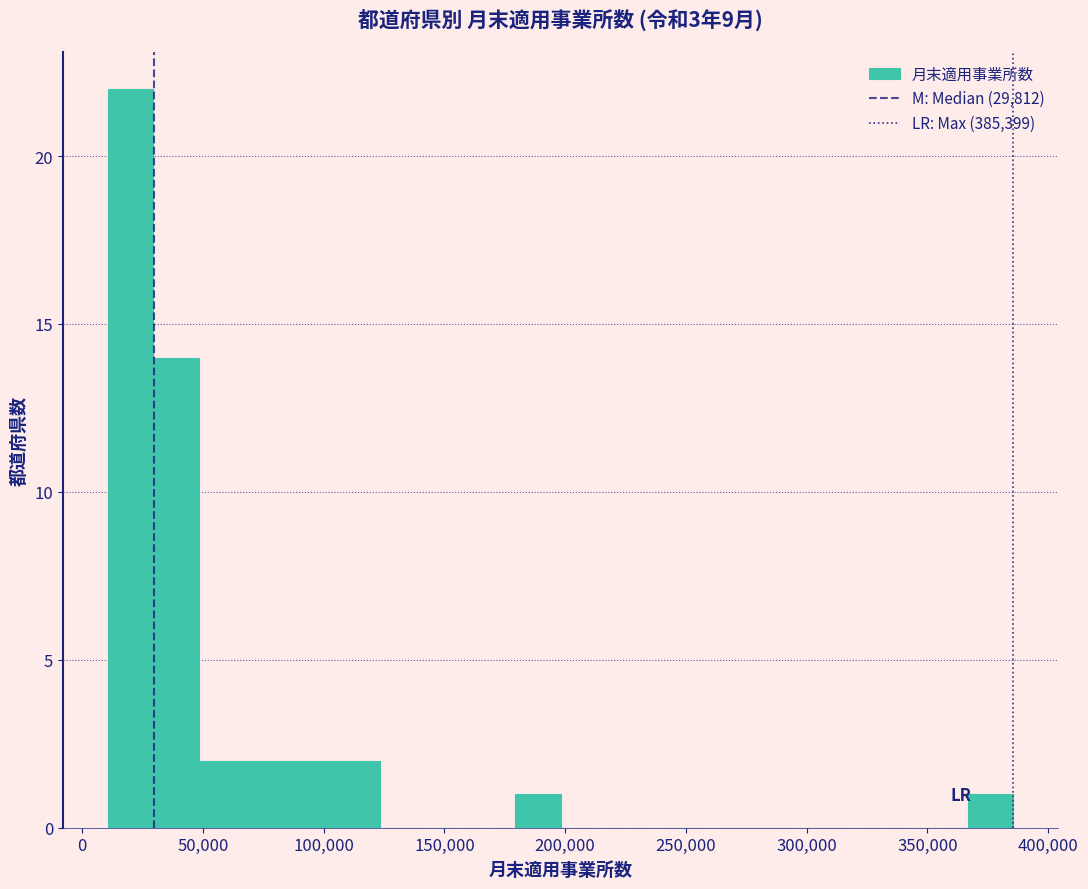

Read against the x-axis, roughly where is the centre of the tallest bar?

20000